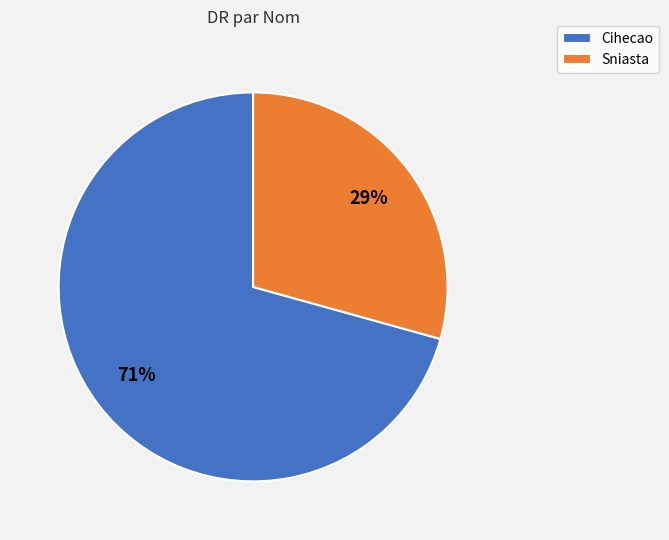

Between Cihecao and Sniasta, which is larger?

Cihecao